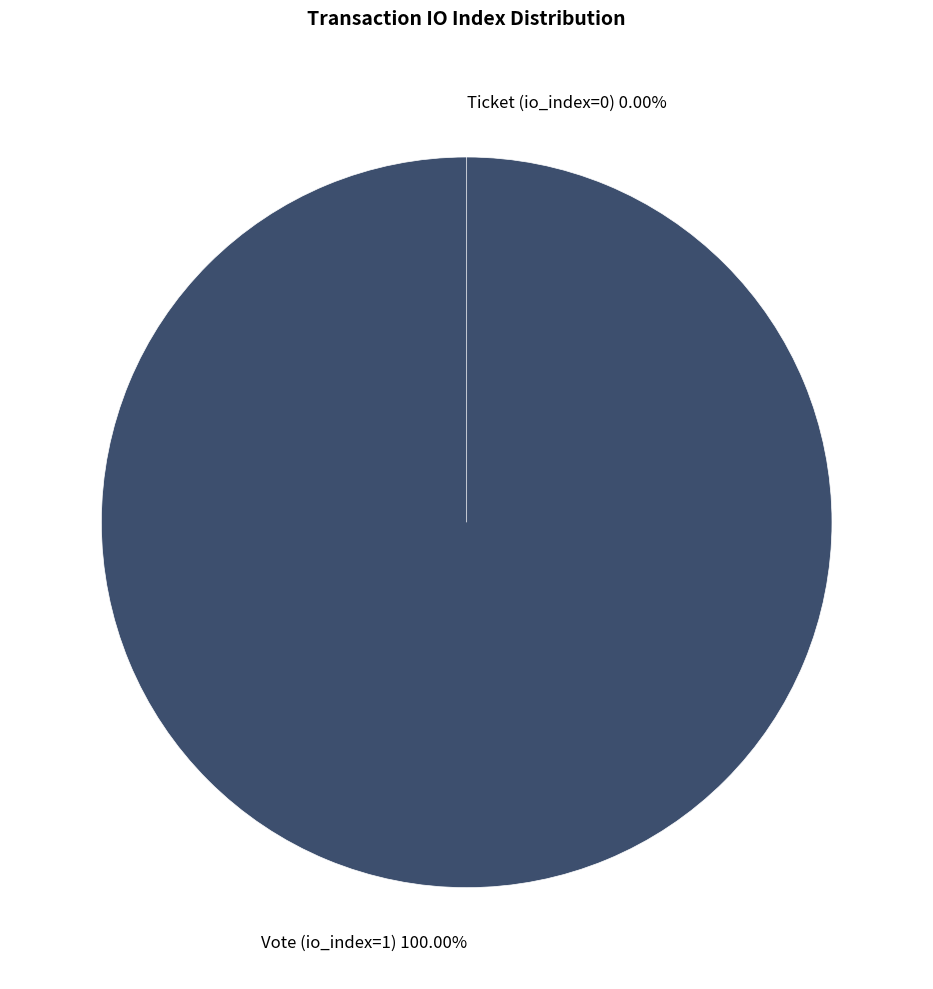

Is there a majority slice in this chart?

Yes